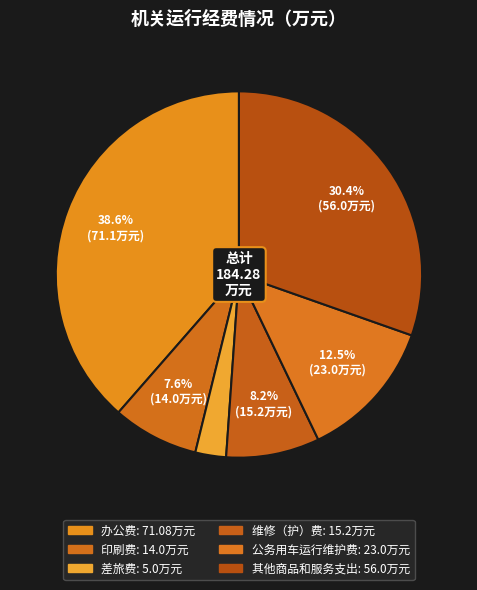

Which has a higher value, 维修（护）费 or 其他商品和服务支出?

其他商品和服务支出